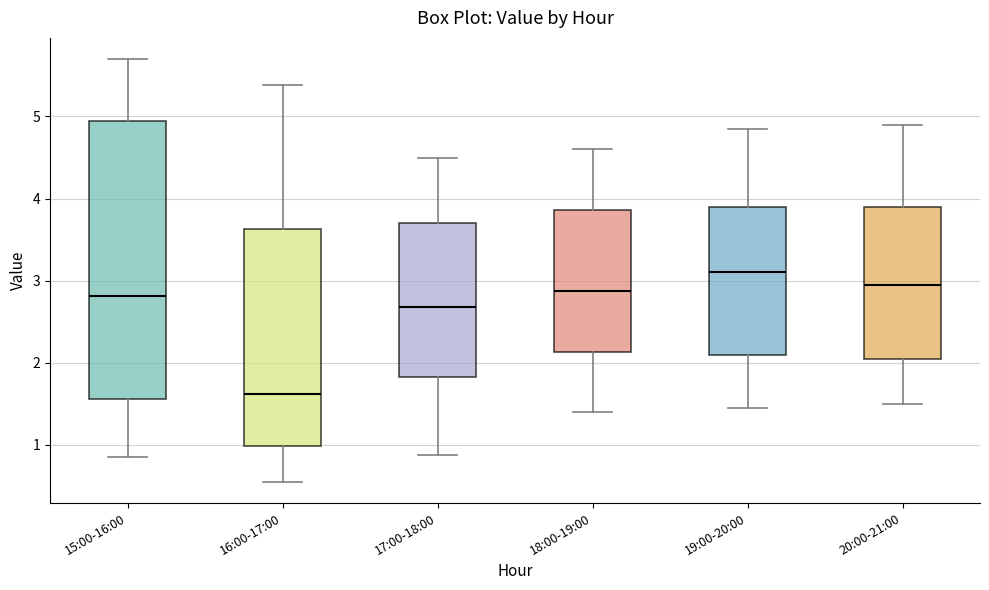

Reading left to right, read every box against the y-axis: the position of its median line, the range the box covers, and the ends of its whiskers. The values are not printed on the chart, so give them approximately, as read against the axis.

15:00-16:00: median 2.8, box 1.6 to 5.0, whiskers 0.9 to 5.7
16:00-17:00: median 1.6, box 1.0 to 3.6, whiskers 0.6 to 5.4
17:00-18:00: median 2.7, box 1.8 to 3.7, whiskers 0.9 to 4.5
18:00-19:00: median 2.9, box 2.1 to 3.9, whiskers 1.4 to 4.6
19:00-20:00: median 3.1, box 2.1 to 3.9, whiskers 1.5 to 4.9
20:00-21:00: median 3.0, box 2.1 to 3.9, whiskers 1.5 to 4.9